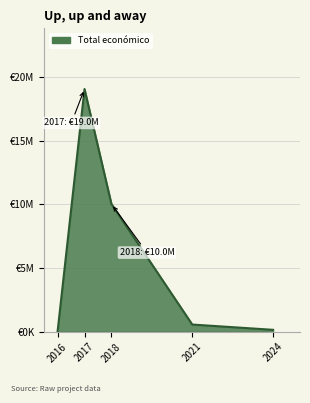

Is it true that the value at 2017 is 992318?

False